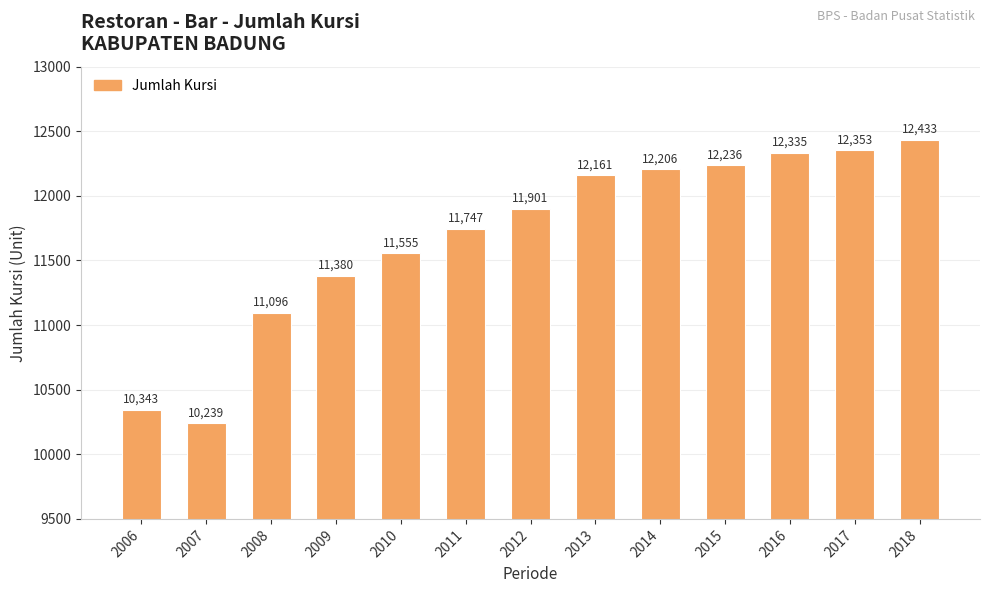

Rank the categories by value from lowest to highest.

2007, 2006, 2008, 2009, 2010, 2011, 2012, 2013, 2014, 2015, 2016, 2017, 2018